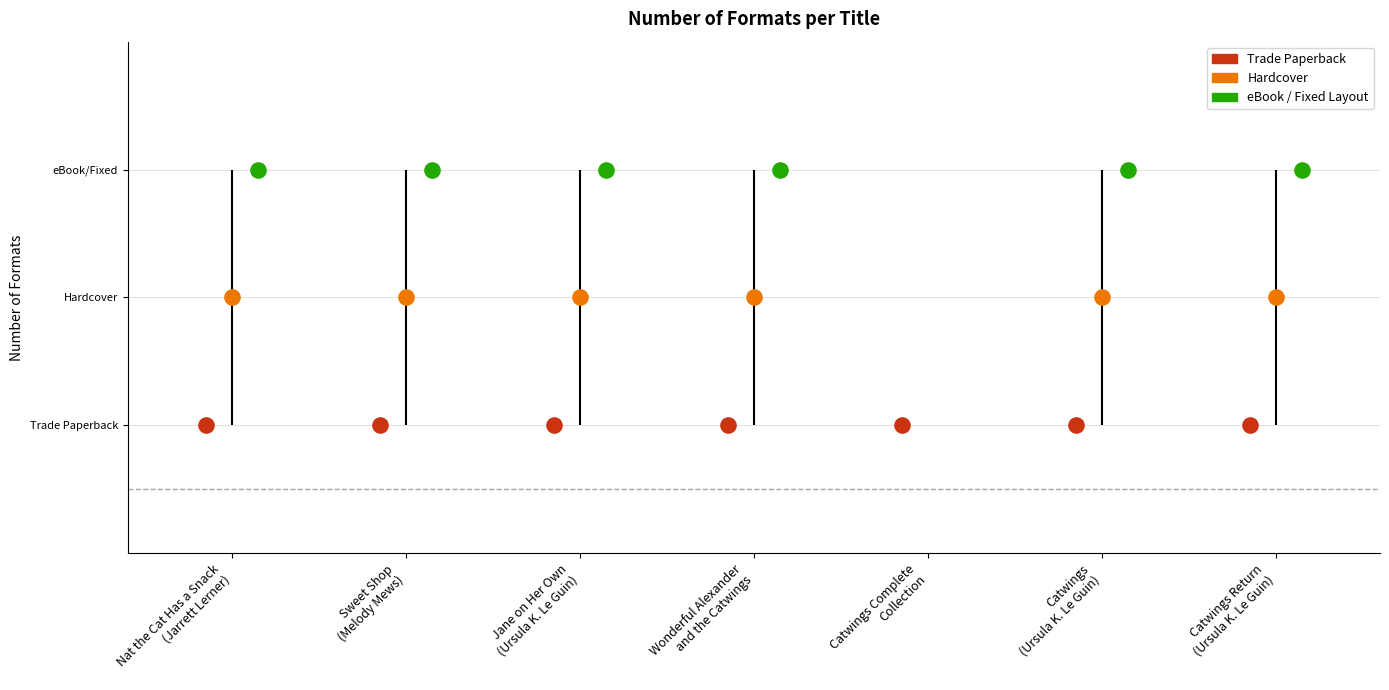

Between Wonderful Alexander
and the Catwings and Nat the Cat Has a Snack
(Jarrett Lerner), which is larger?

Wonderful Alexander
and the Catwings